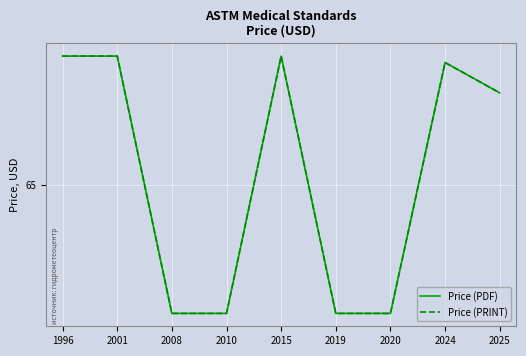

The value of Price (PRINT) at 2025 is 67.9. True or false?

True